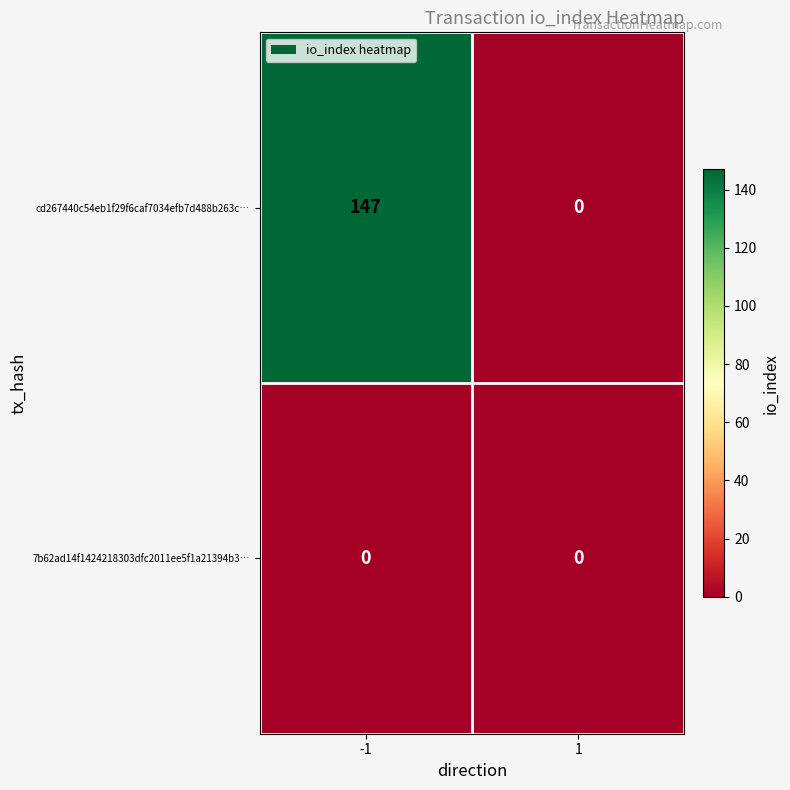

What is the difference between the cd267440c54eb1f29f6caf7034efb7d488b263c… values at -1 and 1?

147